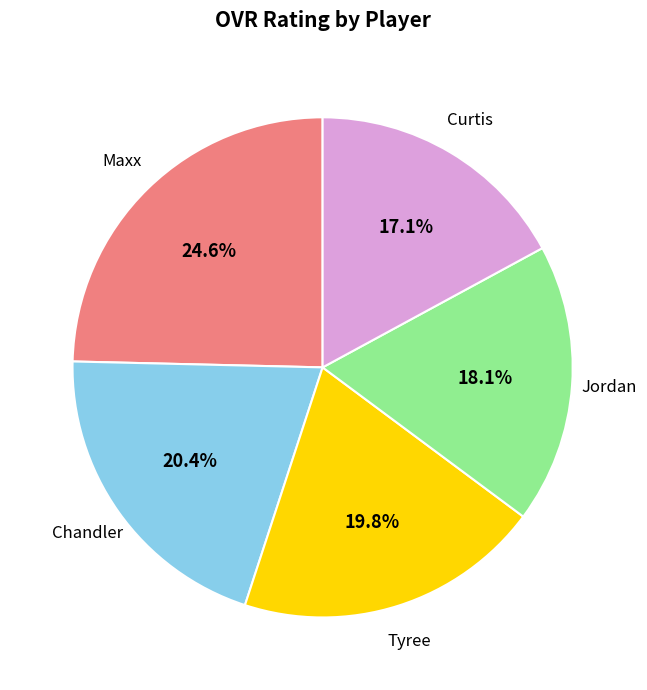

To the nearest percent, what percentage of the pie is Curtis?

17%